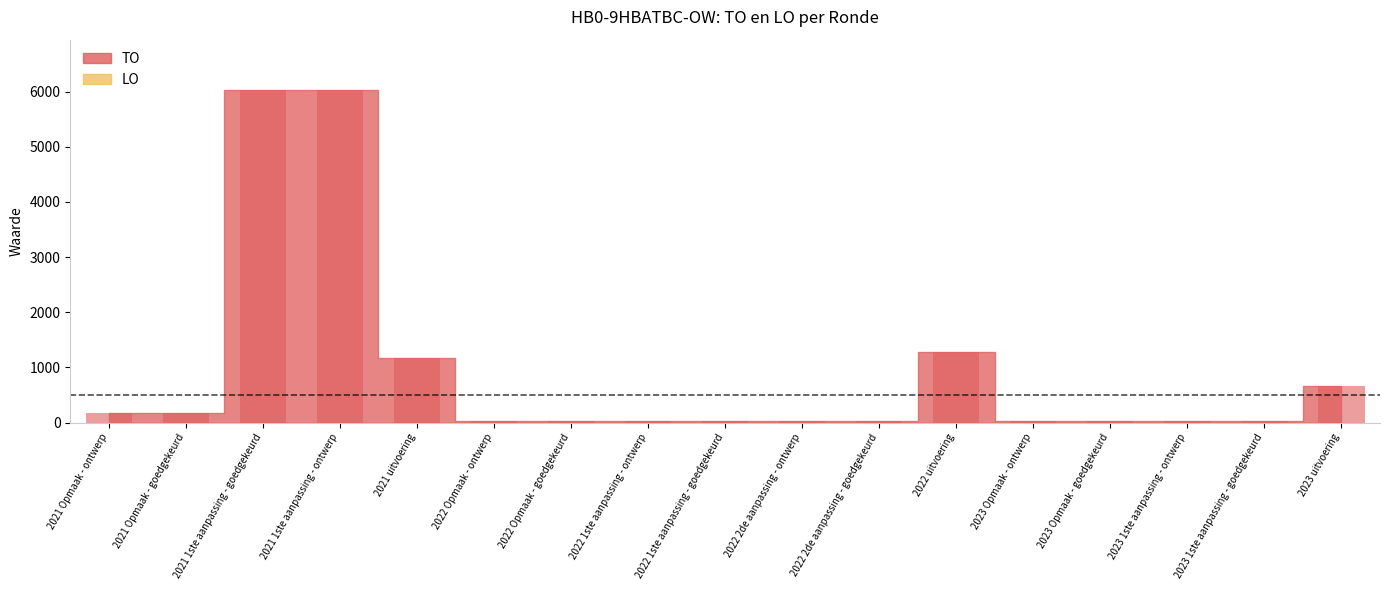

What is the greatest value displayed?

6036